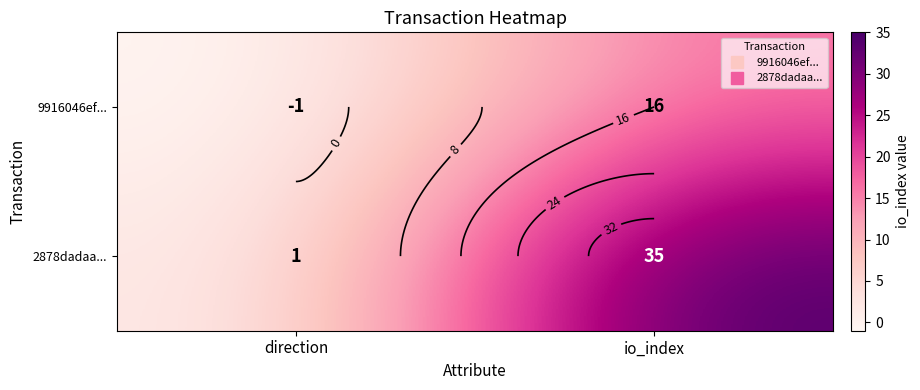

Rank the series at direction from highest to lowest value.

2878dadaa..., 9916046ef...